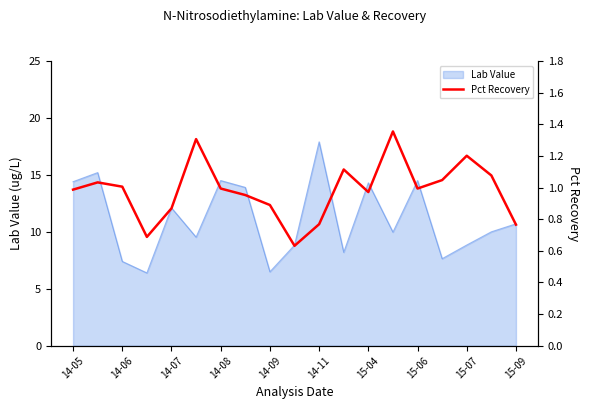

What is the minimum value for Lab Value?

6.4